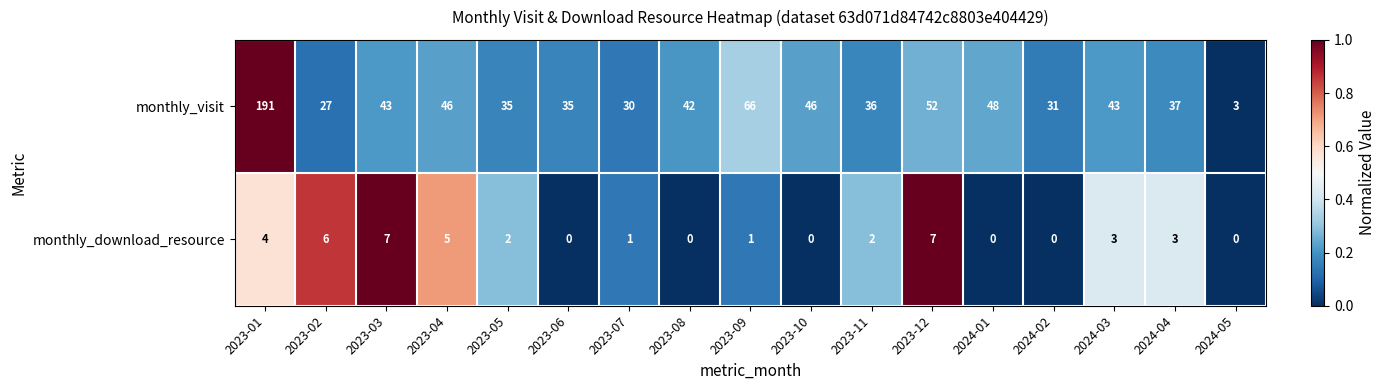

True or false: monthly_download_resource has a value of 1 at 2023-07.

True